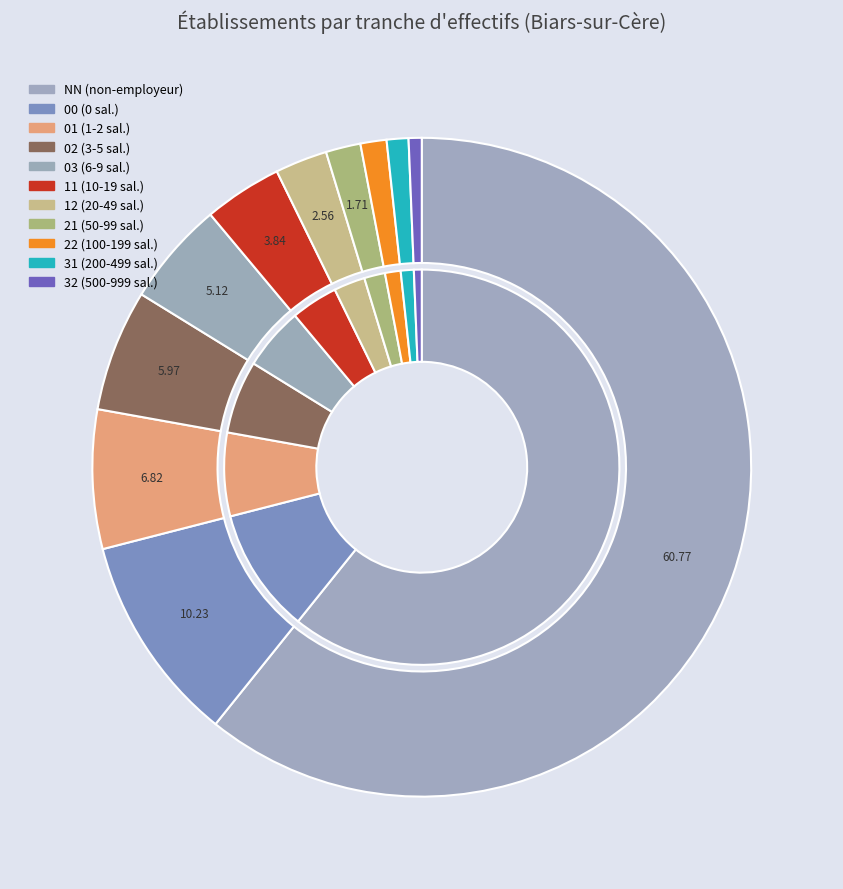

To the nearest percent, what portion does 01 represent?

7%